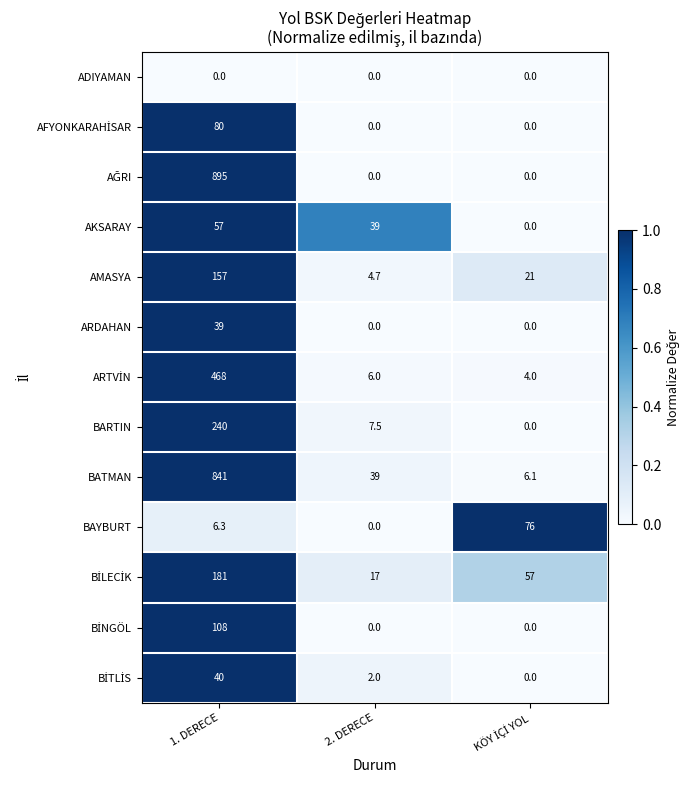

Which category has the highest value across all series?

1. DERECE